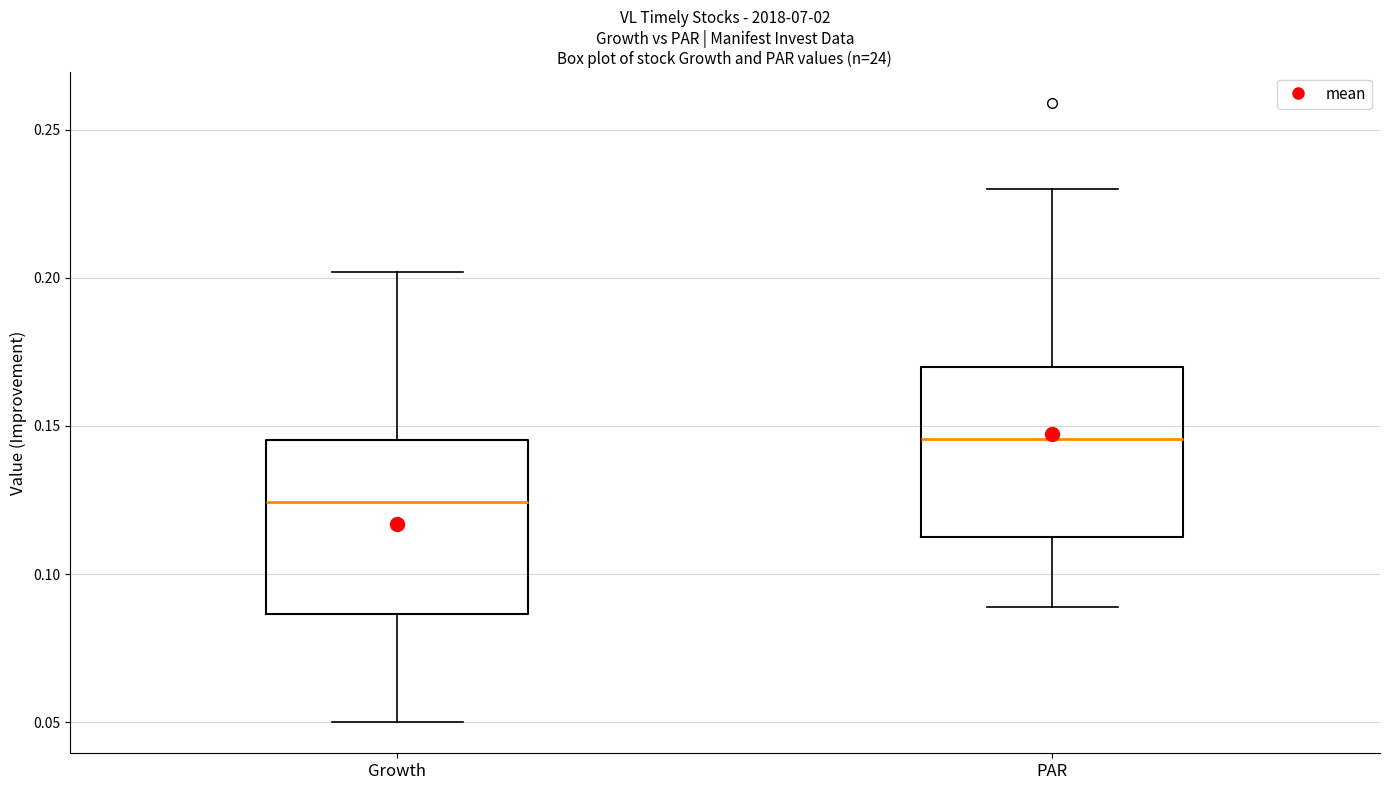

Reading left to right, transcribe this box plot: for each box, give where its median line is, the range the box spans, and where its two whiskers end, as read against the y-axis. The values are not printed on the chart, so give them approximately, as read against the axis.

Growth: median 0.125, box 0.085 to 0.145, whiskers 0.050 to 0.200
PAR: median 0.145, box 0.115 to 0.170, whiskers 0.090 to 0.230